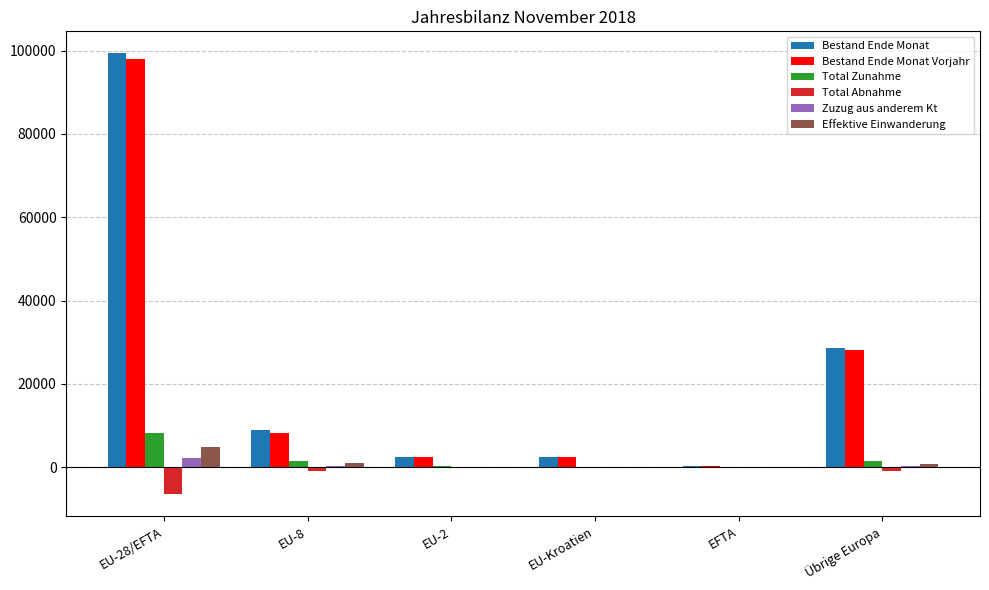

Which series has the widest spread of values?

Bestand Ende Monat